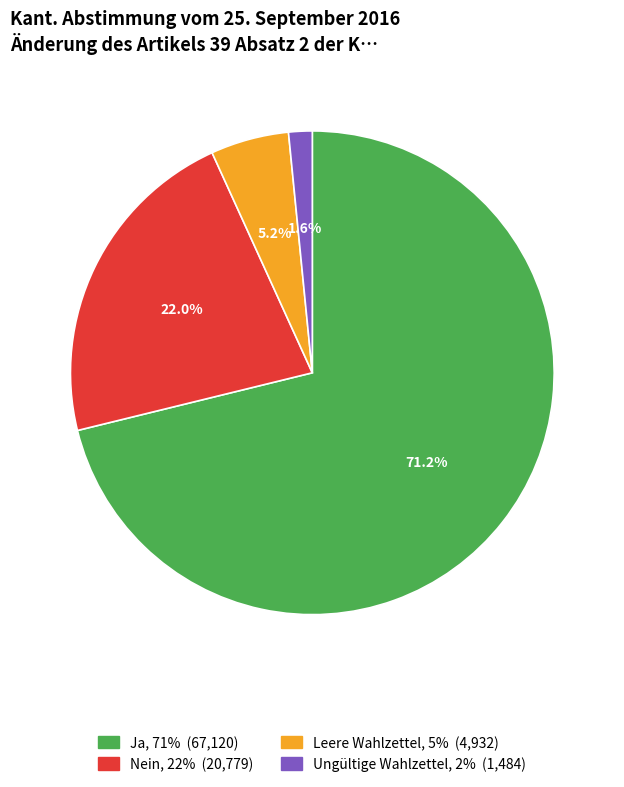

What percentage is the Nein slice, to the nearest percent?

22%